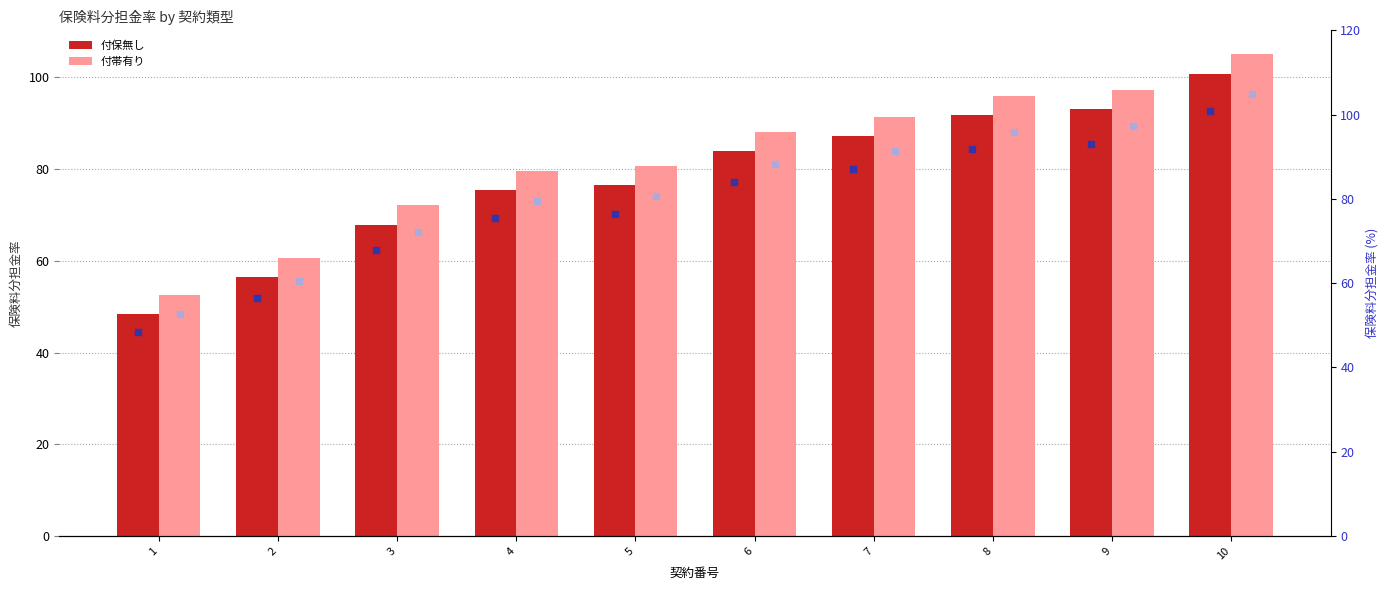

Which series has the largest total across all categories?

付帯有り